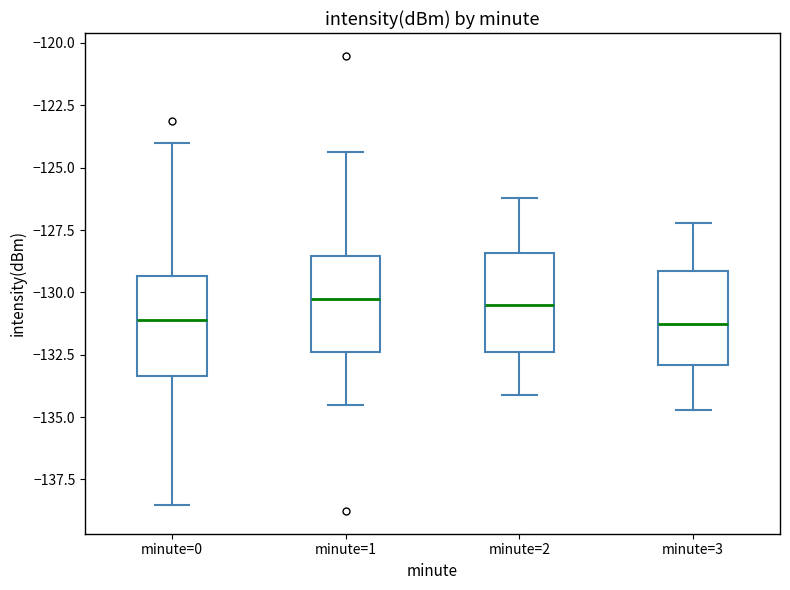

Reading left to right, transcribe this box plot: for each box, give where its median line is, the range the box spans, and where its two whiskers end, as read against the y-axis. The values are not printed on the chart, so give them approximately, as read against the axis.

minute=0: median -131.0, box -133.5 to -129.5, whiskers -138.5 to -124.0
minute=1: median -130.0, box -132.5 to -128.5, whiskers -134.5 to -124.5
minute=2: median -130.5, box -132.5 to -128.5, whiskers -134.0 to -126.0
minute=3: median -131.0, box -133.0 to -129.0, whiskers -134.5 to -127.0